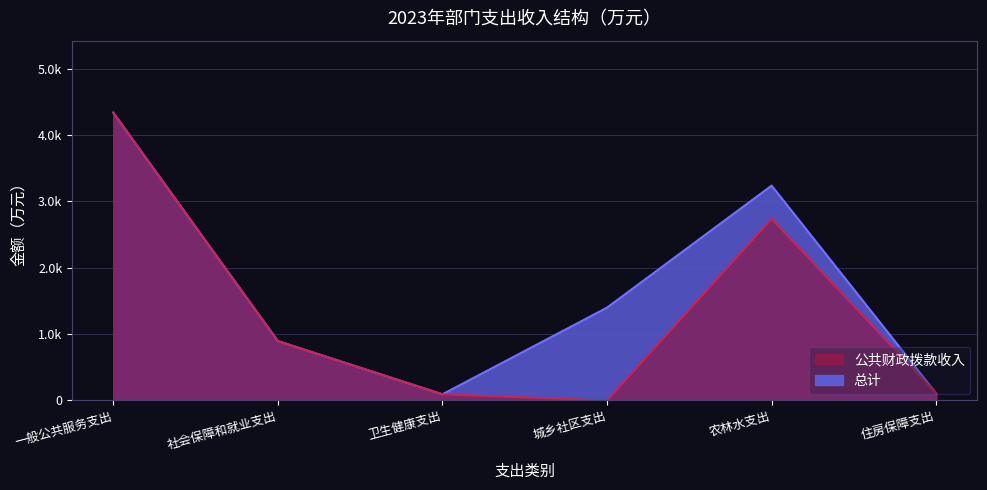

How many data points in 总计 are above 1400?

2